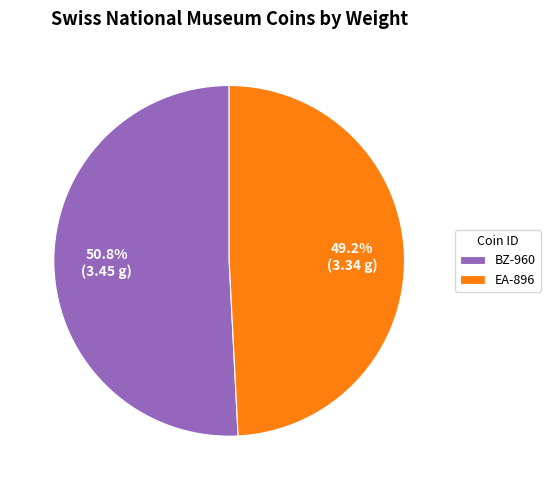

What percentage is the EA-896 slice, to the nearest percent?

49%